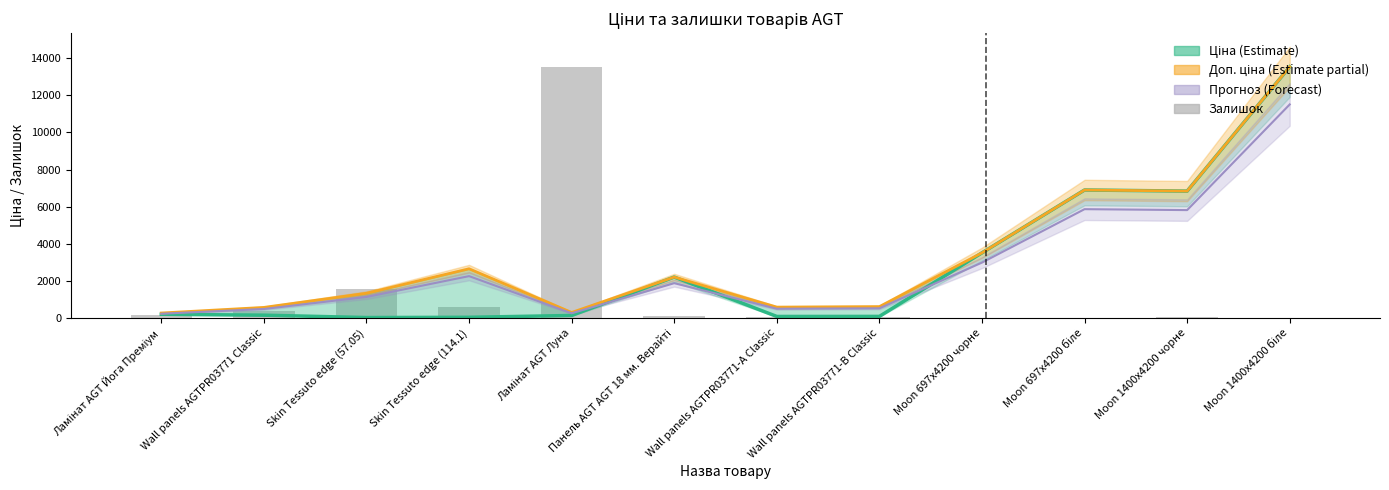

Are the bars grouped side by side (vs. stacked)?

Yes